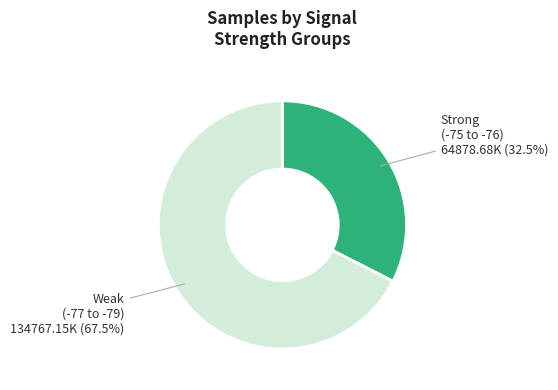

Is there a majority slice in this chart?

Yes